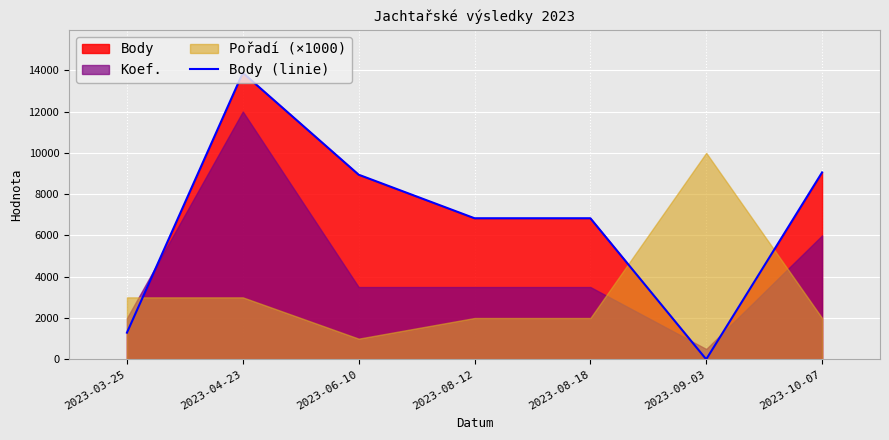

True or false: the data shows 9593 at 2023-09-03.

False